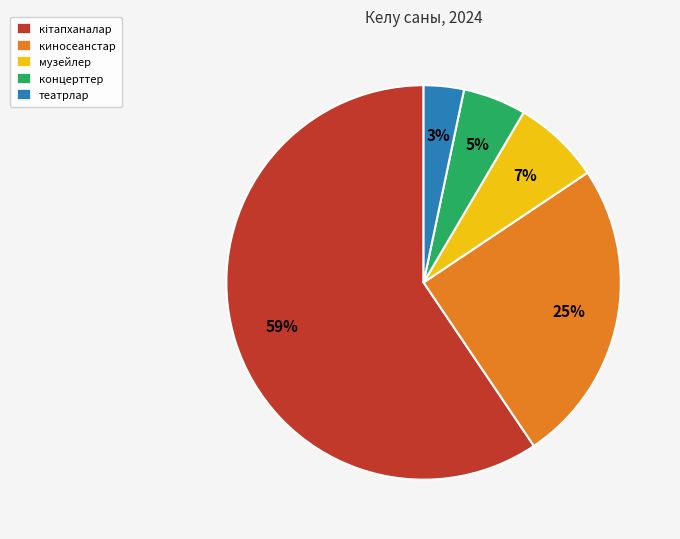

What percentage is the концерттер slice, to the nearest percent?

5%